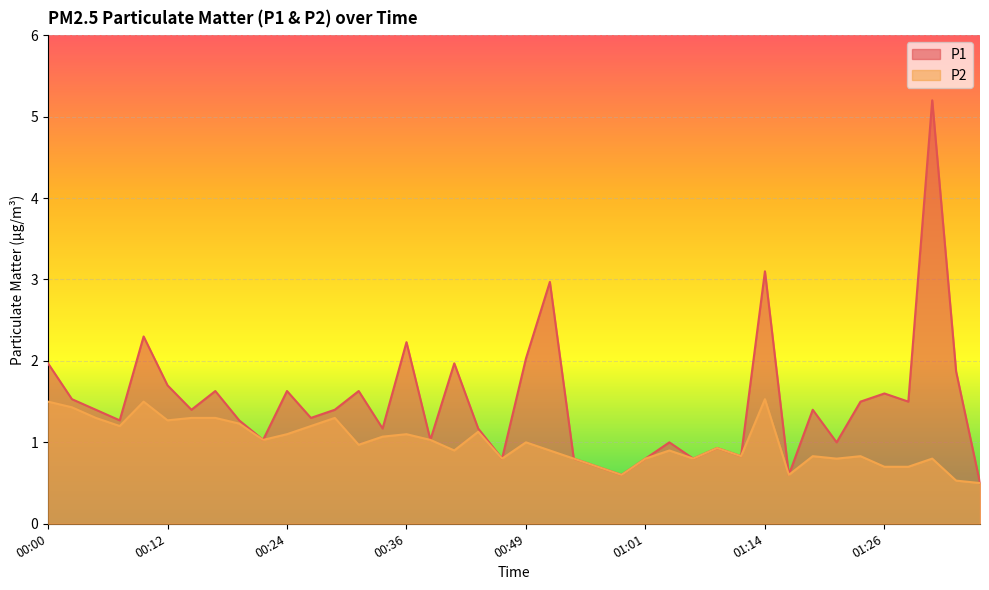

List the labels in order of P2 value, smallest first.

01:36, 01:33, 00:58, 01:16, 00:56, 01:26, 01:28, 00:46, 00:53, 01:01, 01:06, 01:21, 01:31, 01:11, 01:19, 01:24, 00:41, 00:51, 01:04, 01:09, 00:31, 00:49, 00:22, 00:39, 00:34, 00:24, 00:36, 00:44, 00:07, 00:27, 00:19, 00:12, 00:05, 00:14, 00:17, 00:29, 00:02, 00:00, 00:09, 01:14